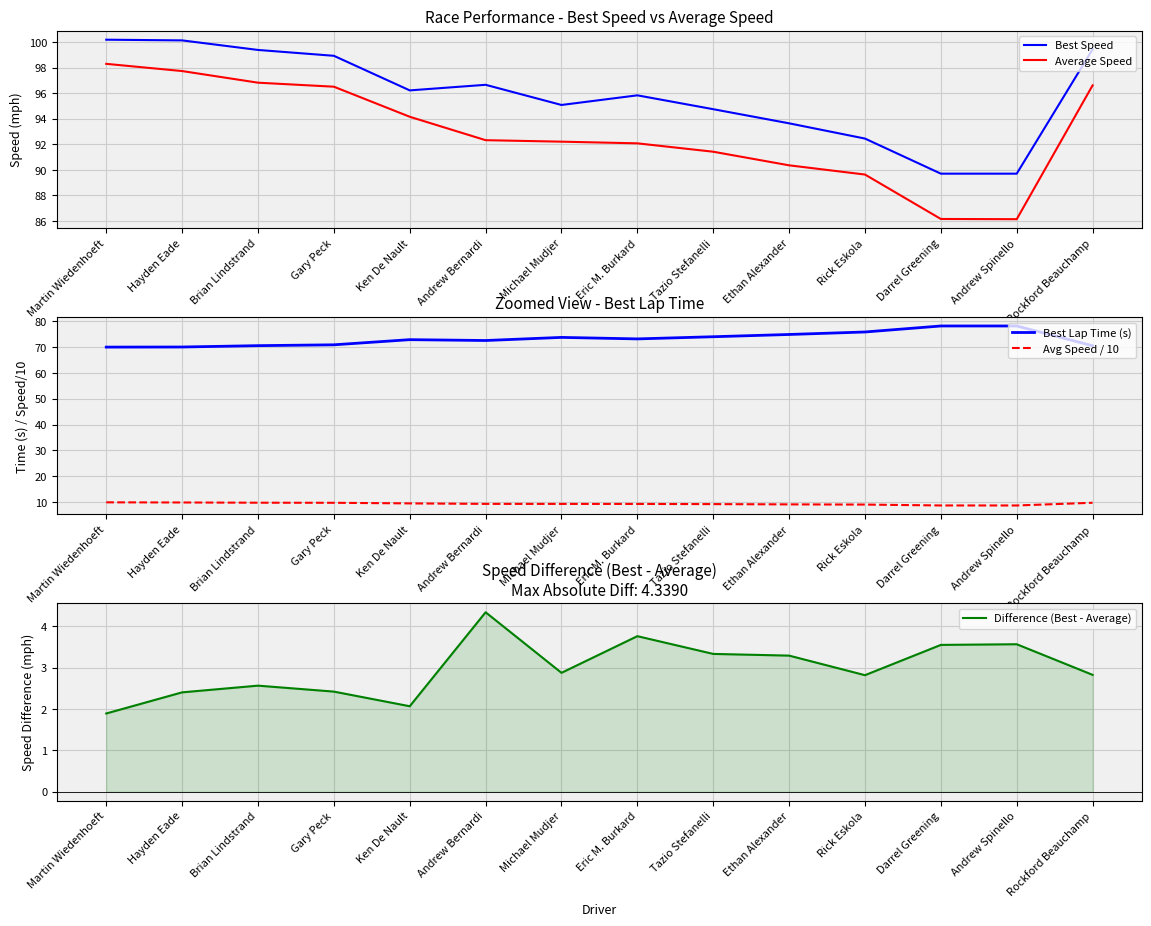

Which series has the largest total across all categories?

Best Speed